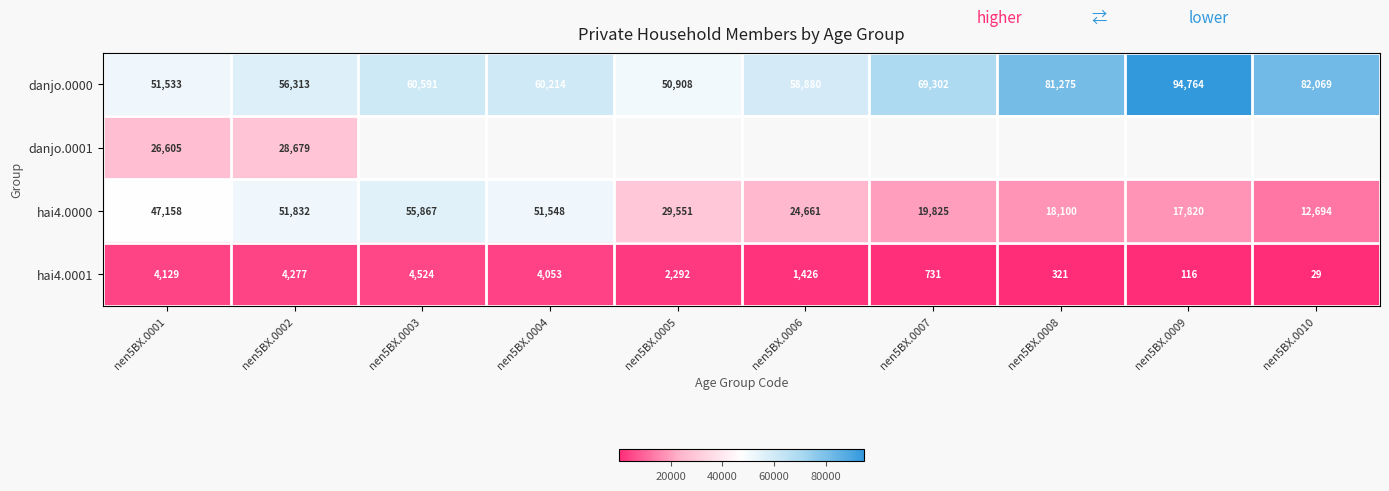

Is it true that hai4.0000 equals 12694 at nen5BX.0010?

True